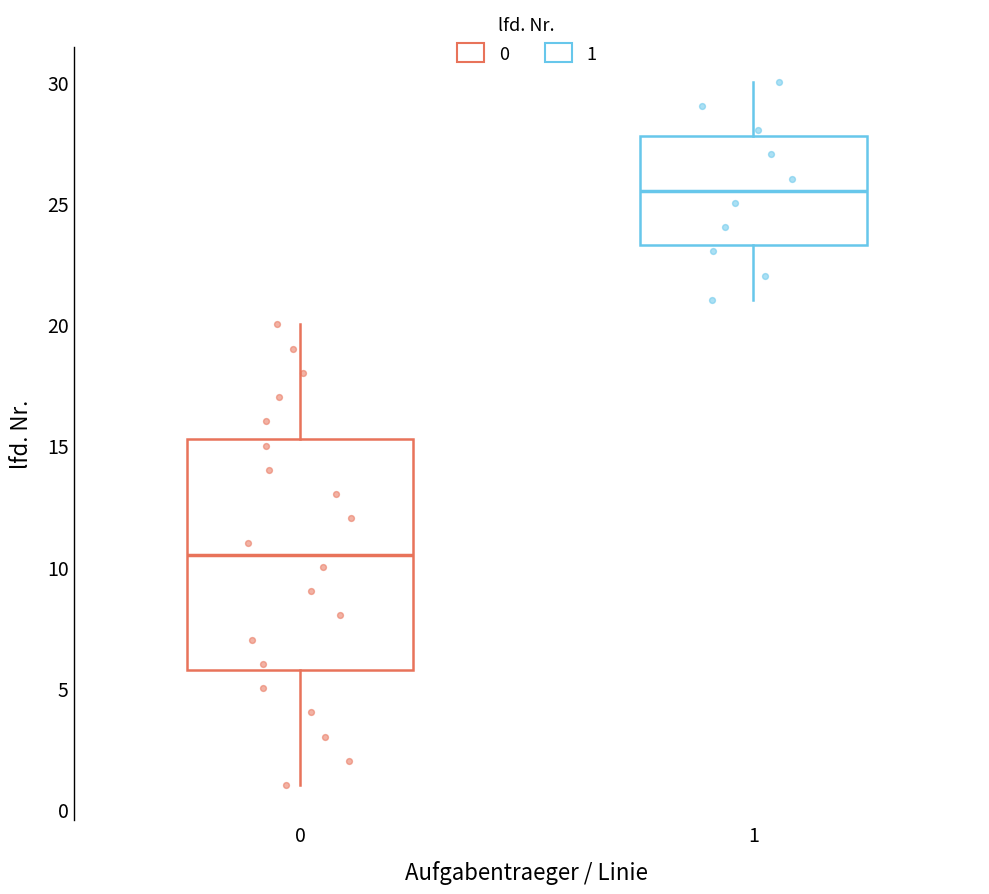

Which box is the tallest, from its lower edge to its upper edge?

0